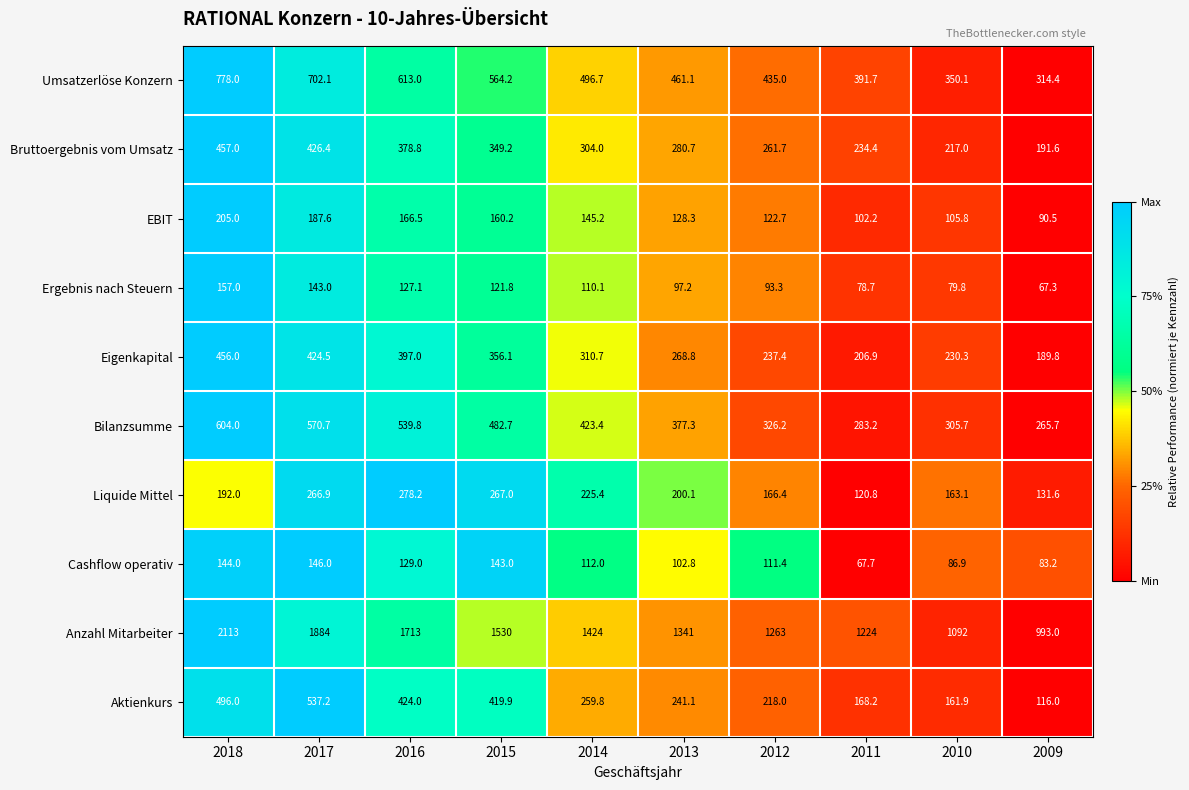

Rank the series at 2016 from lowest to highest value.

Ergebnis nach Steuern, Cashflow operativ, EBIT, Liquide Mittel, Bruttoergebnis vom Umsatz, Eigenkapital, Aktienkurs, Bilanzsumme, Umsatzerlöse Konzern, Anzahl Mitarbeiter